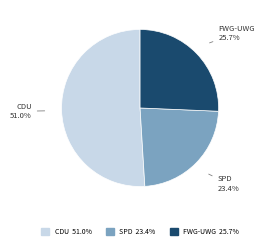

Does any single category account for the majority?

Yes